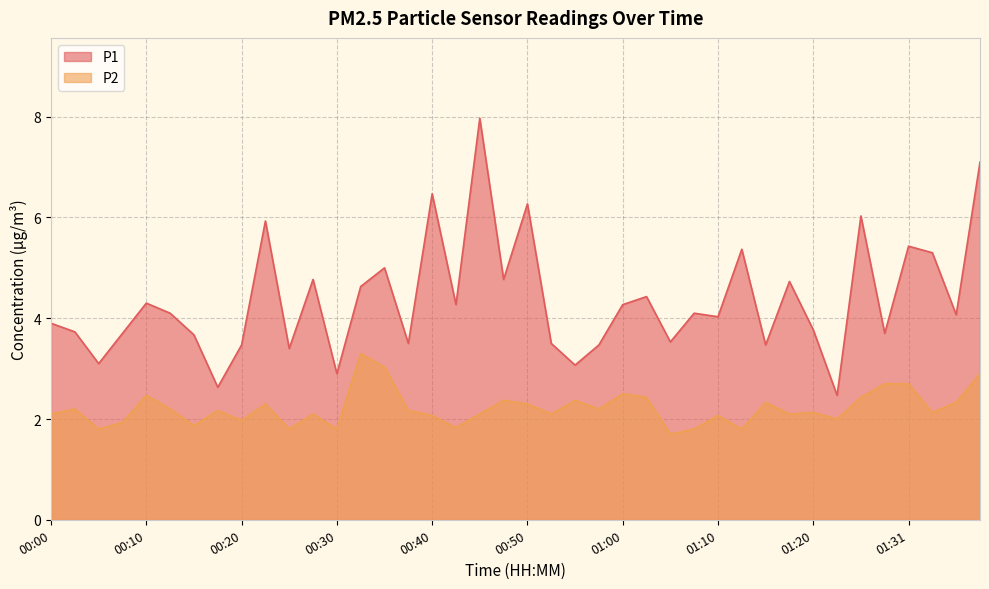

Reading right to left, list all the values displayed in this chart.

P1: 01:38=7.1	01:36=4.1	01:33=5.3	01:31=5.4	01:28=3.7	01:25=6.0	01:22=2.5	01:20=3.8	01:17=4.7	01:15=3.5	01:12=5.4	01:10=4.0	01:07=4.1	01:05=3.5	01:02=4.4	01:00=4.3	00:57=3.5	00:55=3.1	00:52=3.5	00:50=6.3	00:47=4.8	00:45=8.0	00:42=4.3	00:40=6.5	00:37=3.5	00:35=5.0	00:32=4.6	00:30=2.9	00:27=4.8	00:25=3.4	00:22=5.9	00:20=3.5	00:17=2.6	00:15=3.7	00:12=4.1	00:10=4.3	00:07=3.7	00:05=3.1	00:02=3.7	00:00=3.9
P2: 01:38=2.9	01:36=2.3	01:33=2.1	01:31=2.7	01:28=2.7	01:25=2.4	01:22=2.0	01:20=2.1	01:17=2.1	01:15=2.3	01:12=1.8	01:10=2.1	01:07=1.8	01:05=1.7	01:02=2.4	01:00=2.5	00:57=2.2	00:55=2.4	00:52=2.1	00:50=2.3	00:47=2.4	00:45=2.1	00:42=1.8	00:40=2.1	00:37=2.2	00:35=3.0	00:32=3.3	00:30=1.8	00:27=2.1	00:25=1.8	00:22=2.3	00:20=2.0	00:17=2.2	00:15=1.9	00:12=2.2	00:10=2.5	00:07=1.9	00:05=1.8	00:02=2.2	00:00=2.1